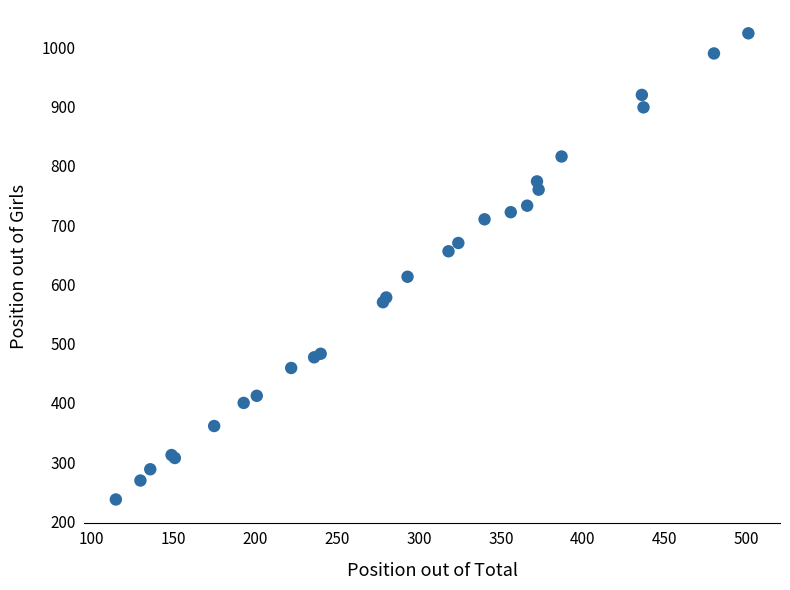

What Y value in the scatter plot is closest to 630?

613